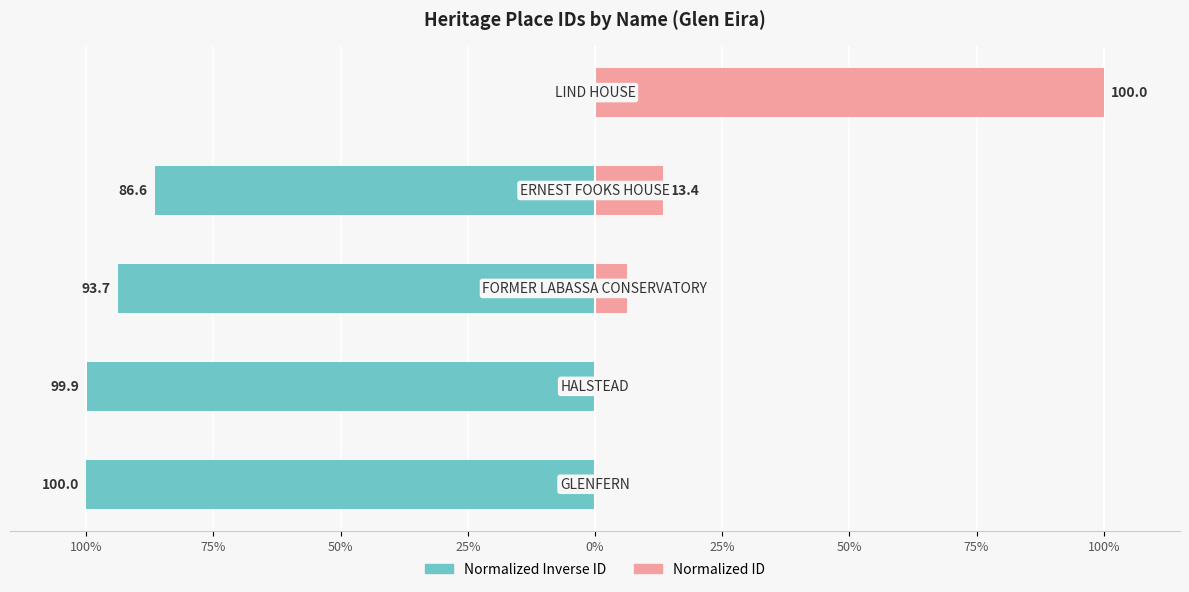

What is the greatest value displayed?

100.0